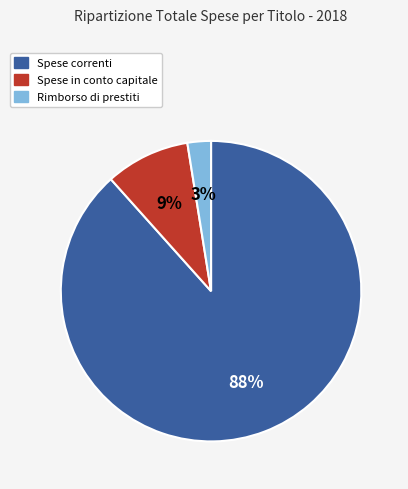

Is there any slice that represents more than half of the pie?

Yes